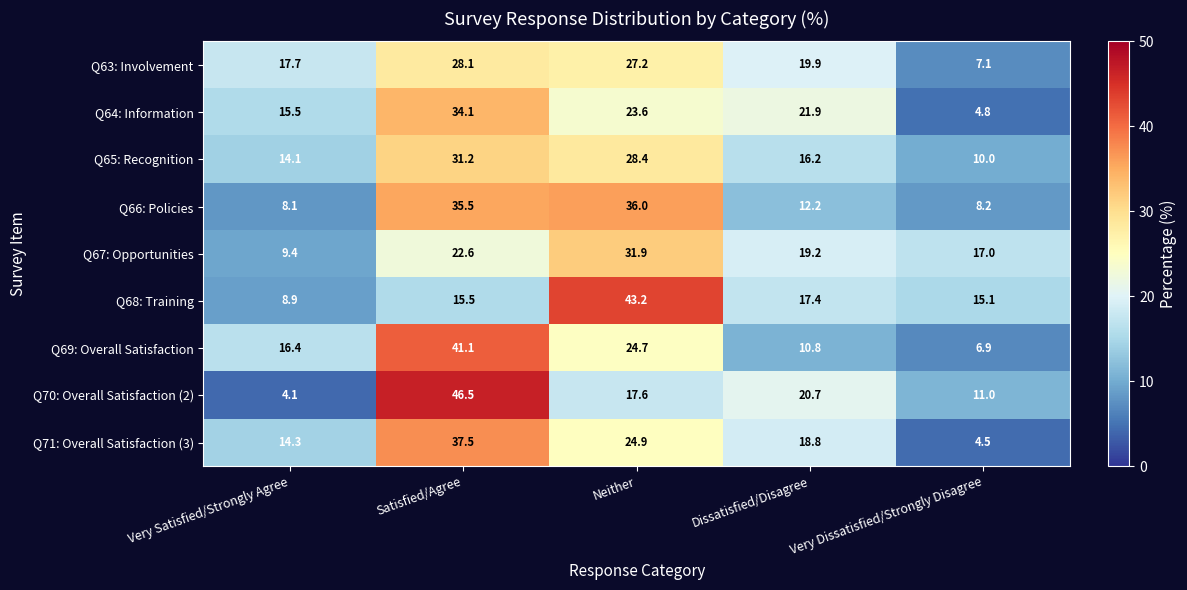

How many distinct data groups are displayed?

9